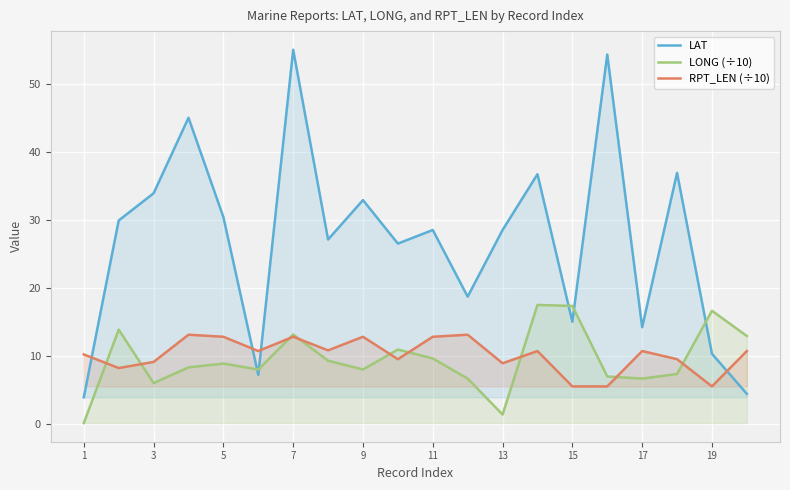

Which series has the largest total across all categories?

LAT